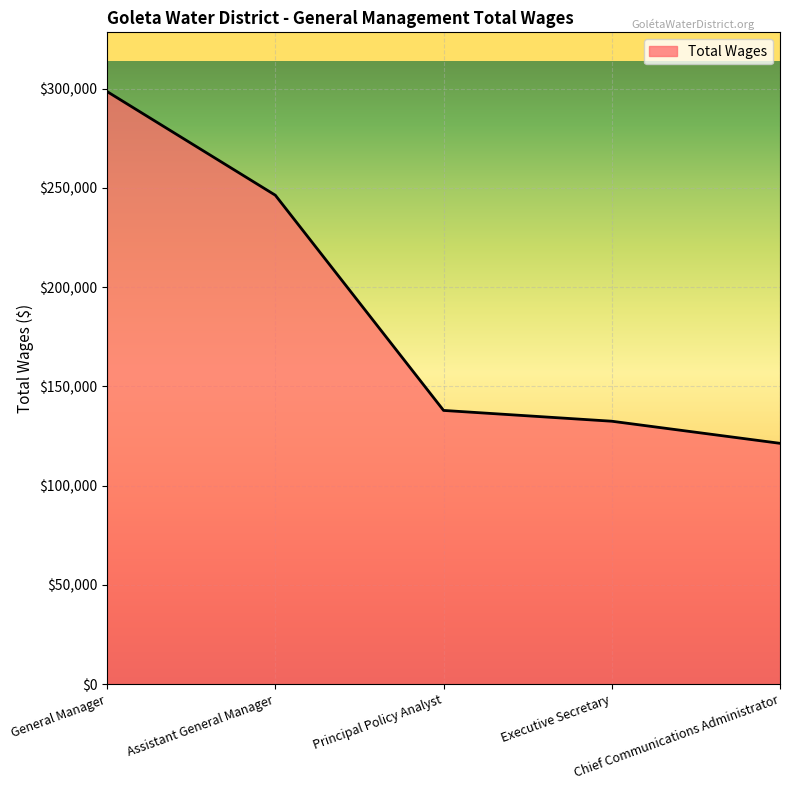

What position from the left is Chief Communications Administrator?

5